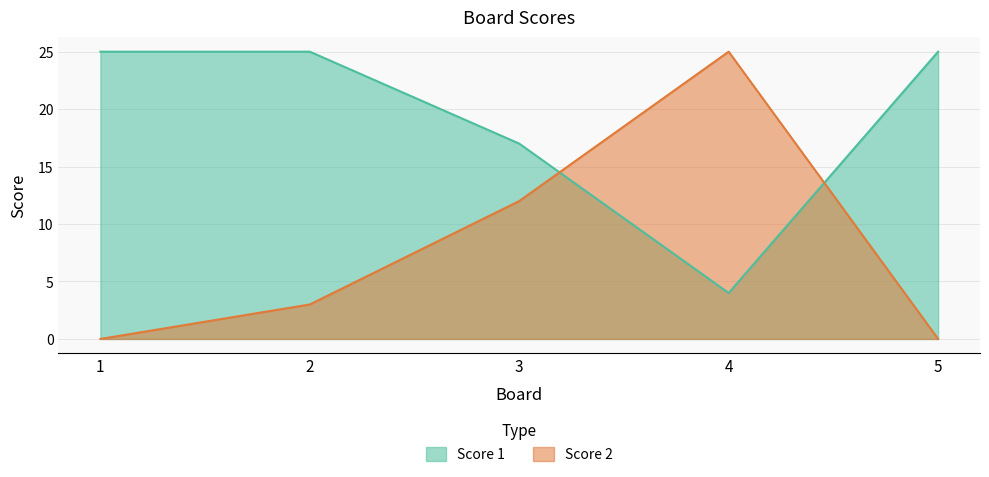

List the series in order of their peak value, highest first.

Score 1, Score 2